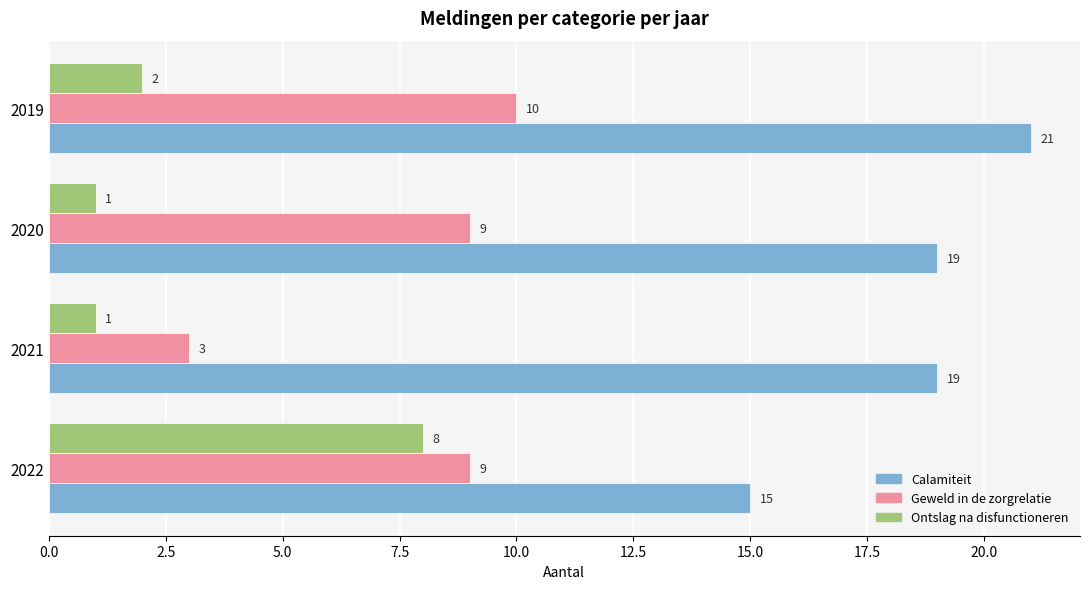

Count the Geweld in de zorgrelatie values in the range 9 to 10.

3